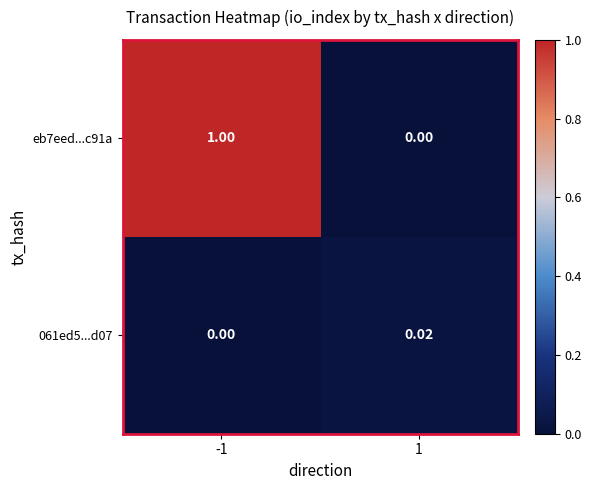

Is the value of 061ed5...d07 at 1 greater than the value of eb7eed...c91a at 1?

Yes